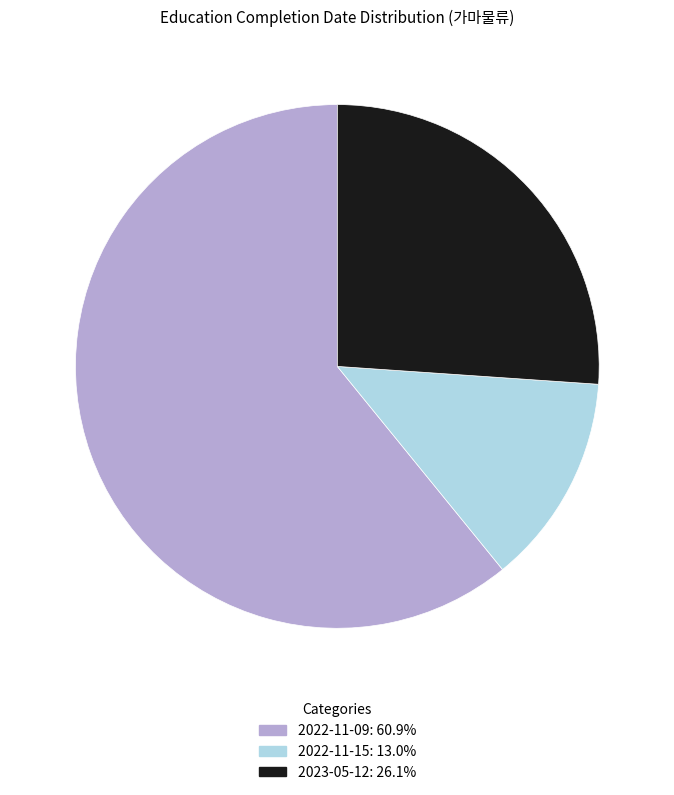

Approximately how many times larger is the value at 2022-11-09 compared to 2022-11-15?

4.7